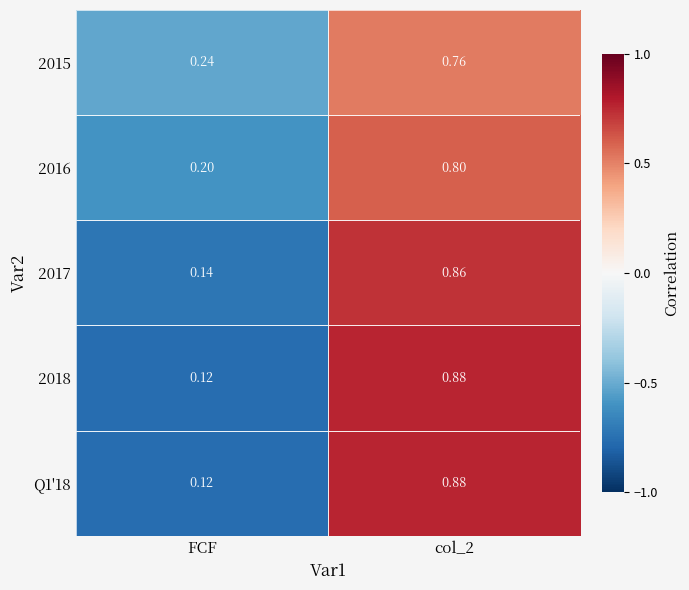

At which category is the sum across all series the highest?

col_2